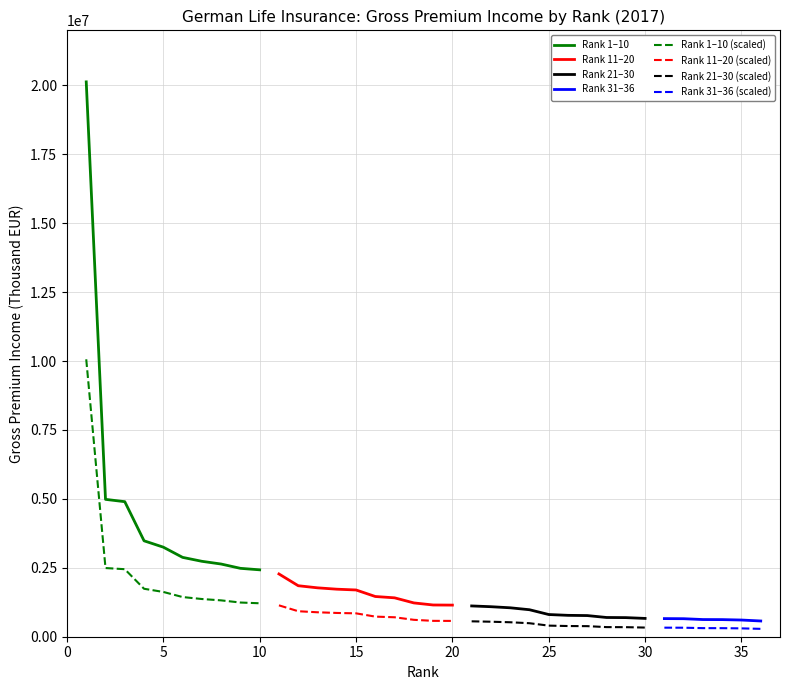

Which series has the largest total across all categories?

Top 10 Insurers